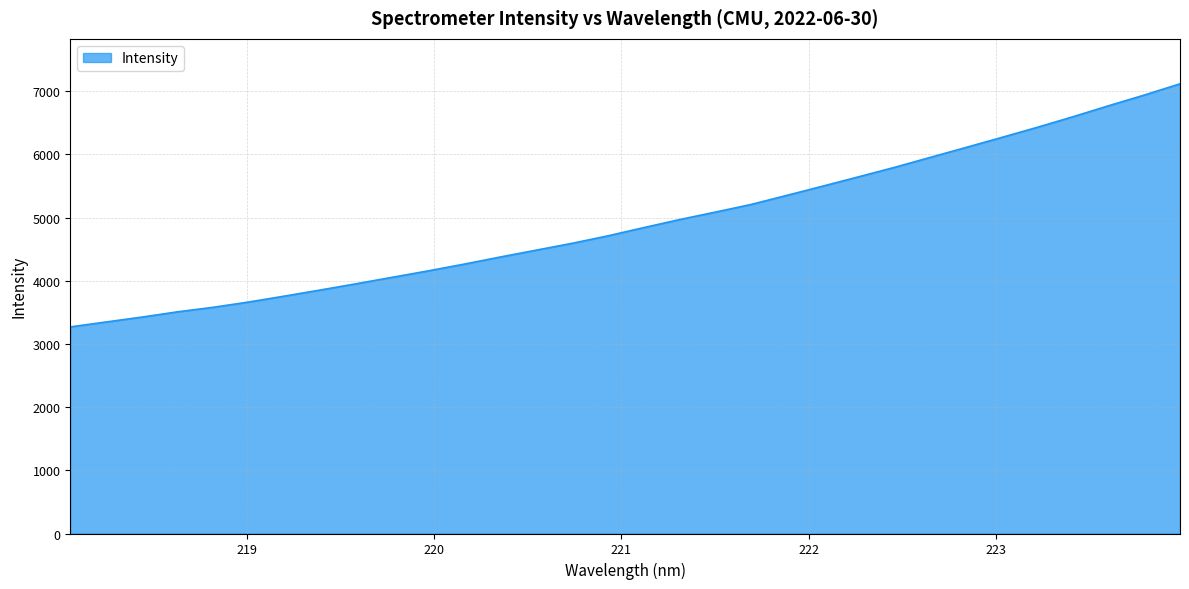

What is the difference between the maximum and minimum values?

3846.2